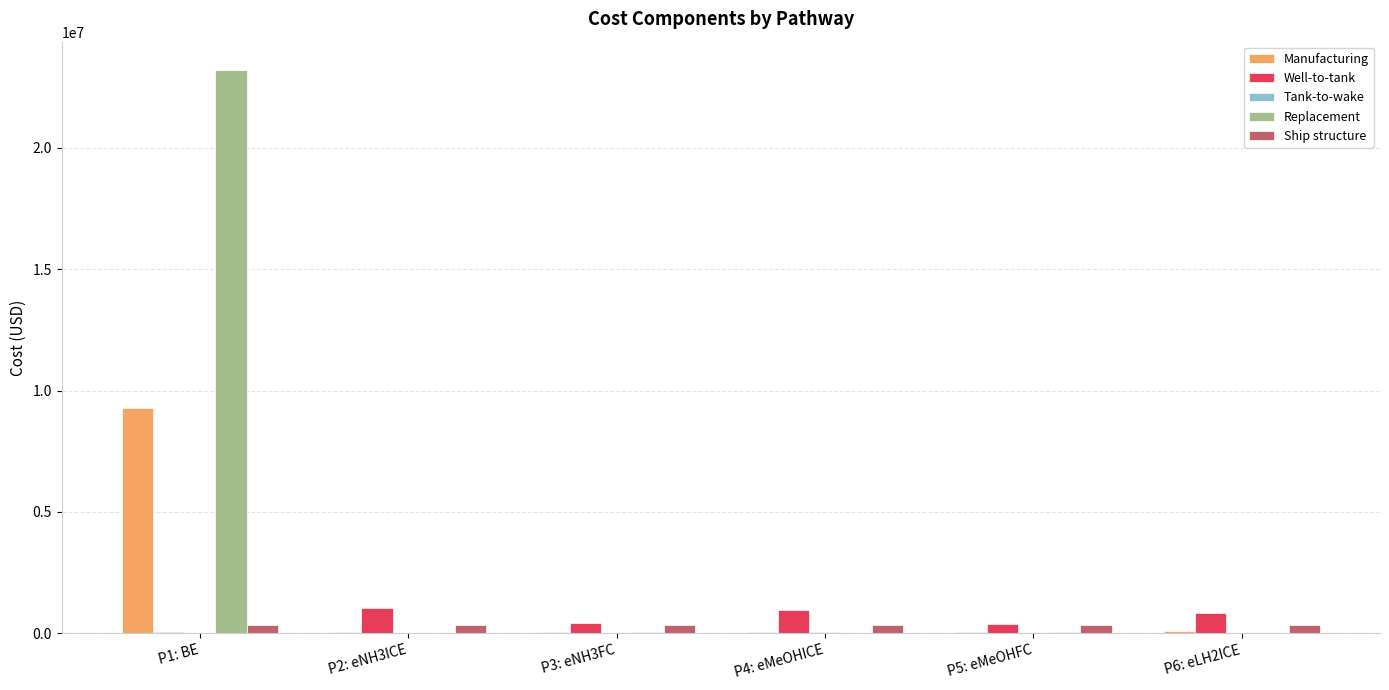

The value of Ship structure at P4: eMeOHICE is 352506.5. True or false?

True